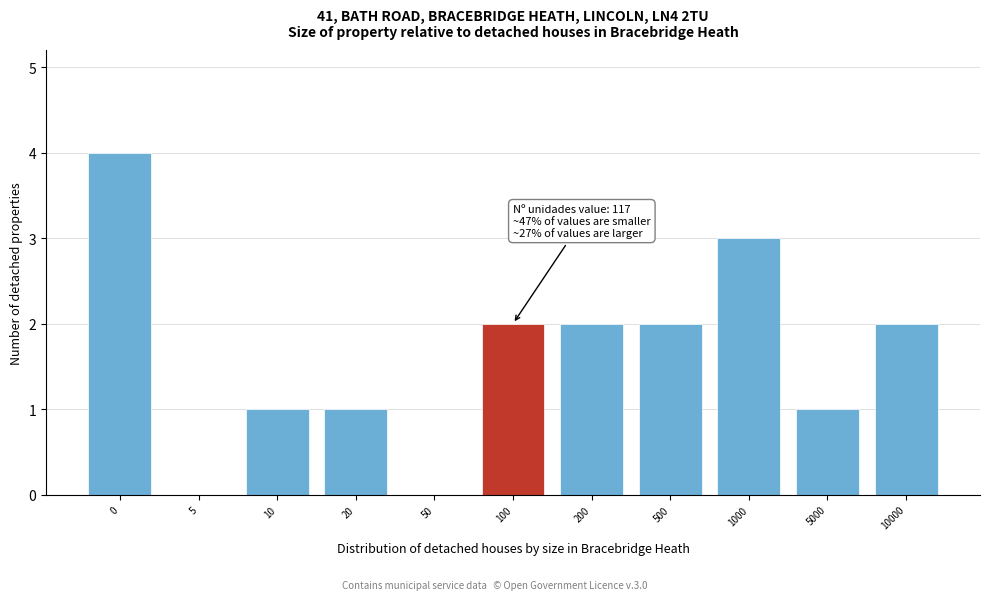

Reading left to right, extract all data points from this chart.

0=4	5=0	10=1	20=1	50=0	100=2	200=2	500=2	1000=3	5000=1	10000=2